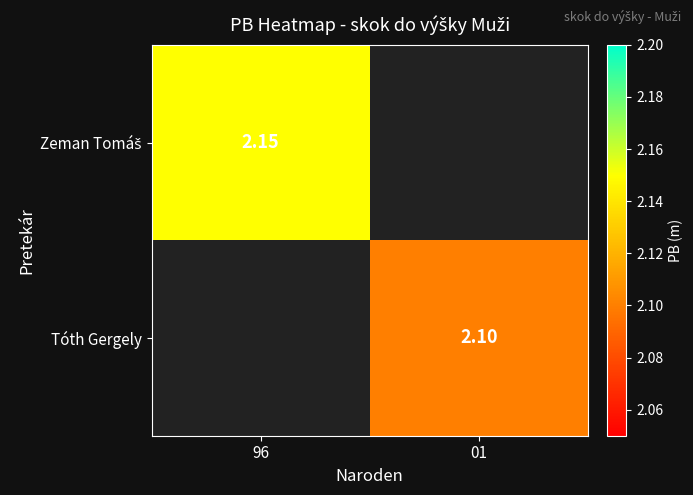

How many data points does each series have?

2